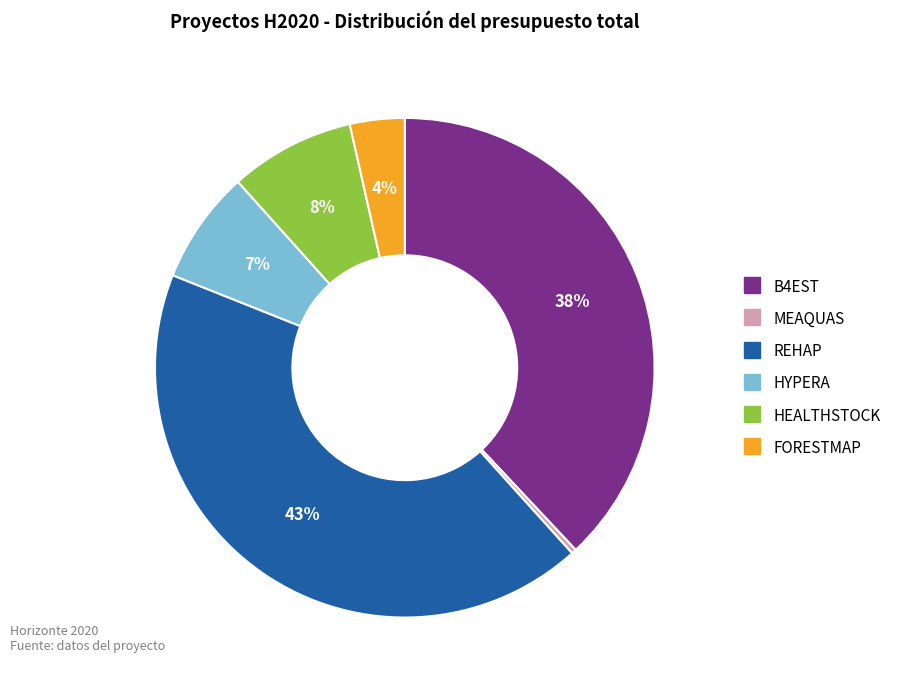

To the nearest percent, what is the average slice percentage?

17%